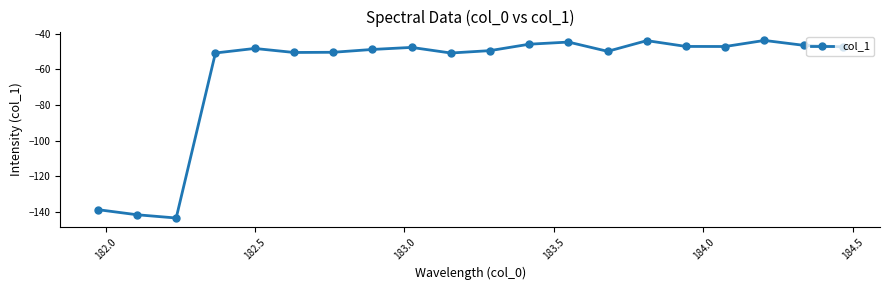

What is the minimum value shown in the chart?

-143.5